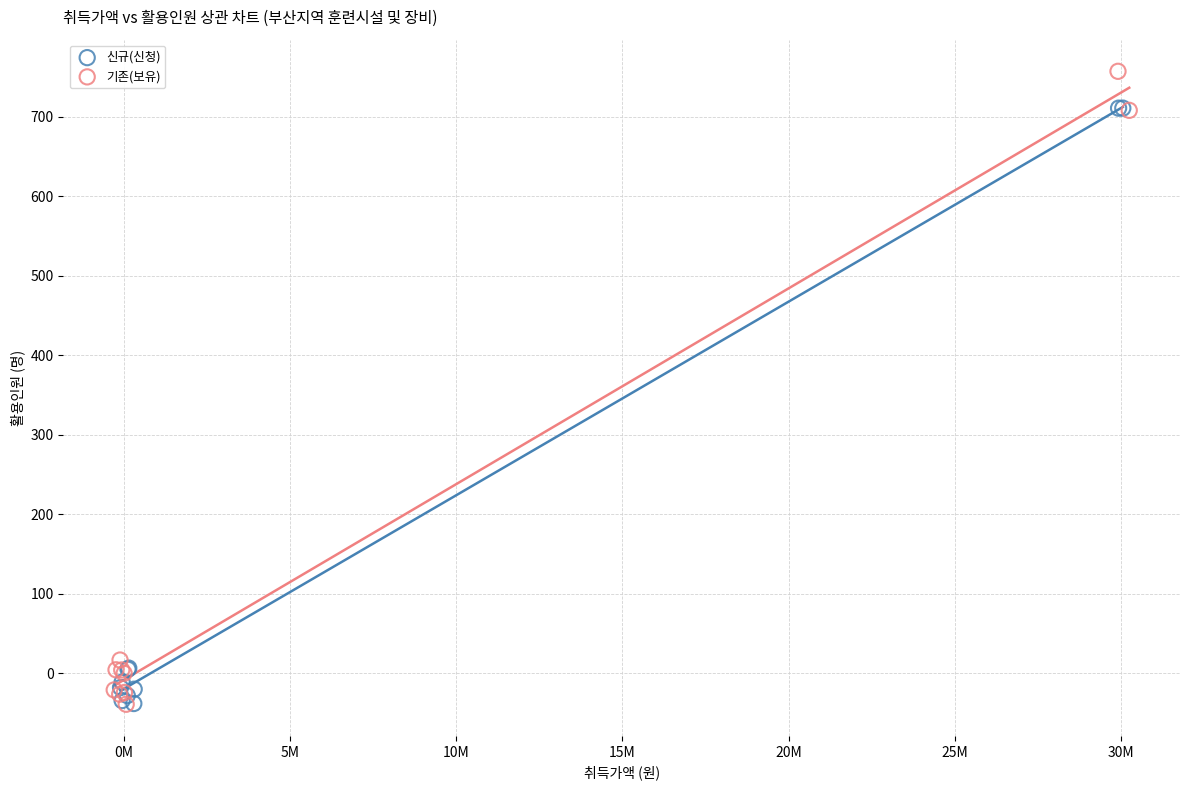

Which series has the widest spread of Y values?

기존(보유)